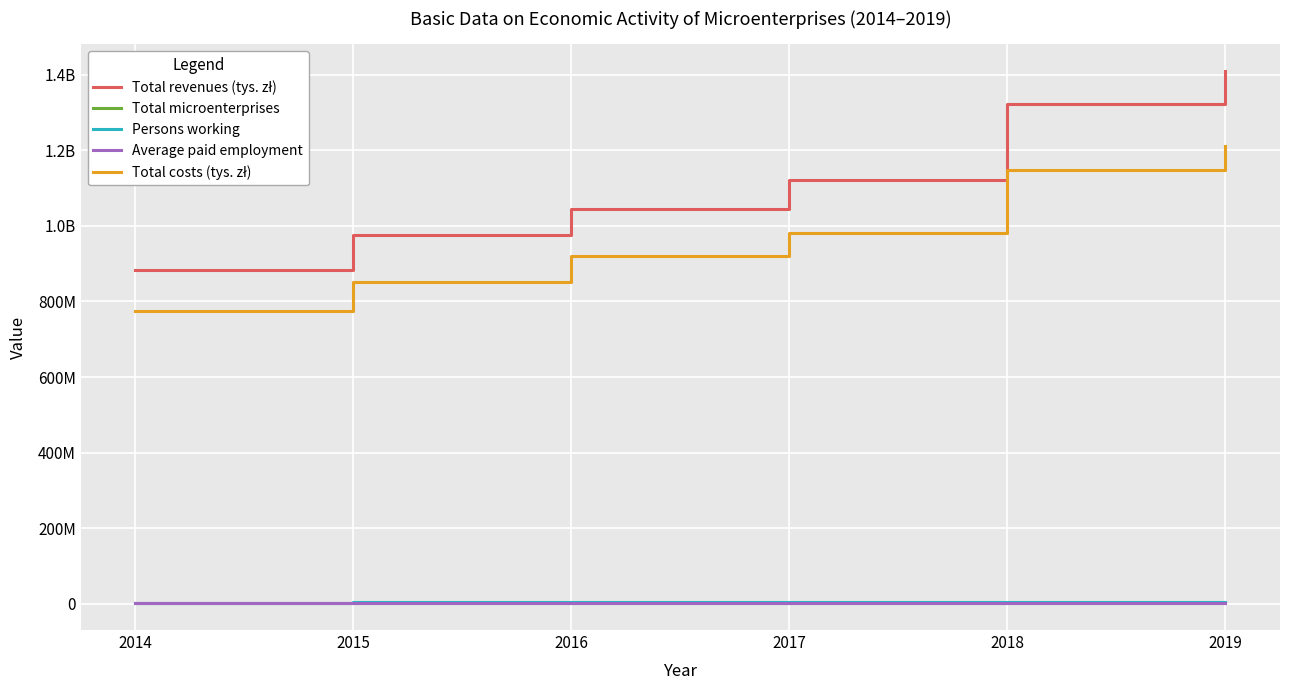

Which category has the lowest value across all series?

2014